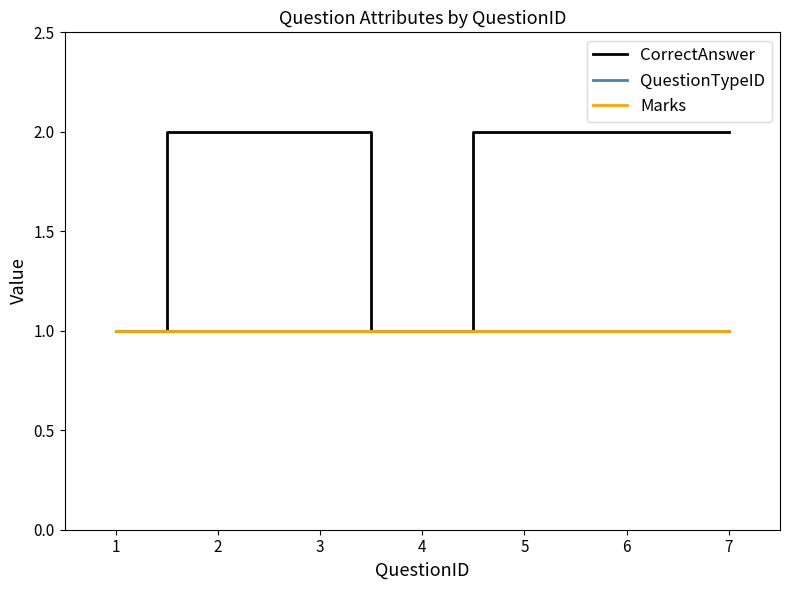

Is this an area chart (filled region under the line)?

No